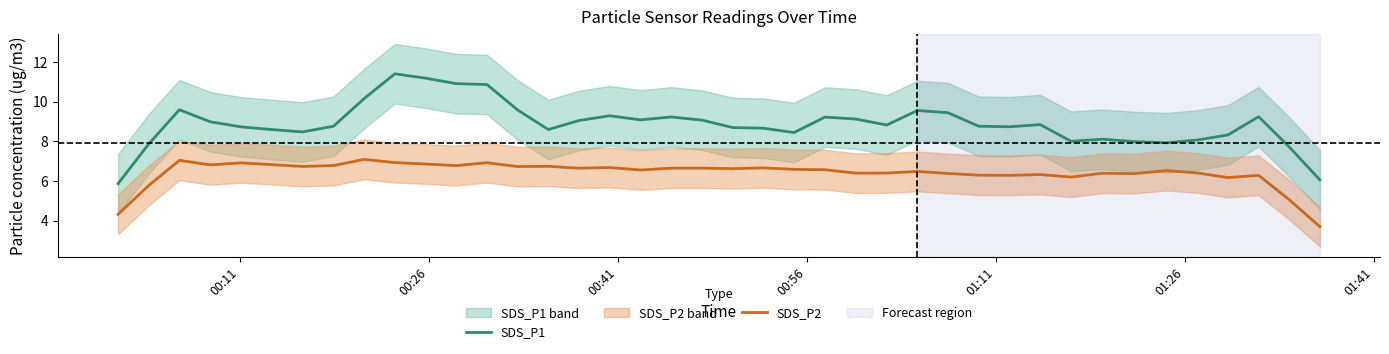

How many interior local valleys does the SDS_P1 series have?

8